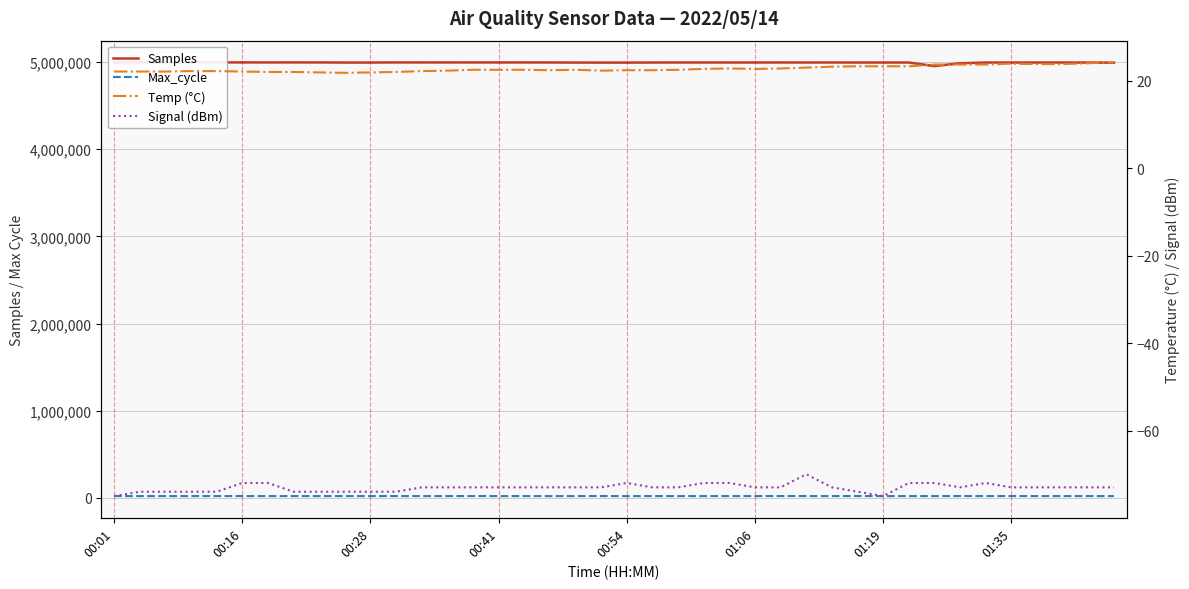

Rank the series at 33 from highest to lowest value.

Samples, Max_cycle, Temp (°C), Signal (dBm)